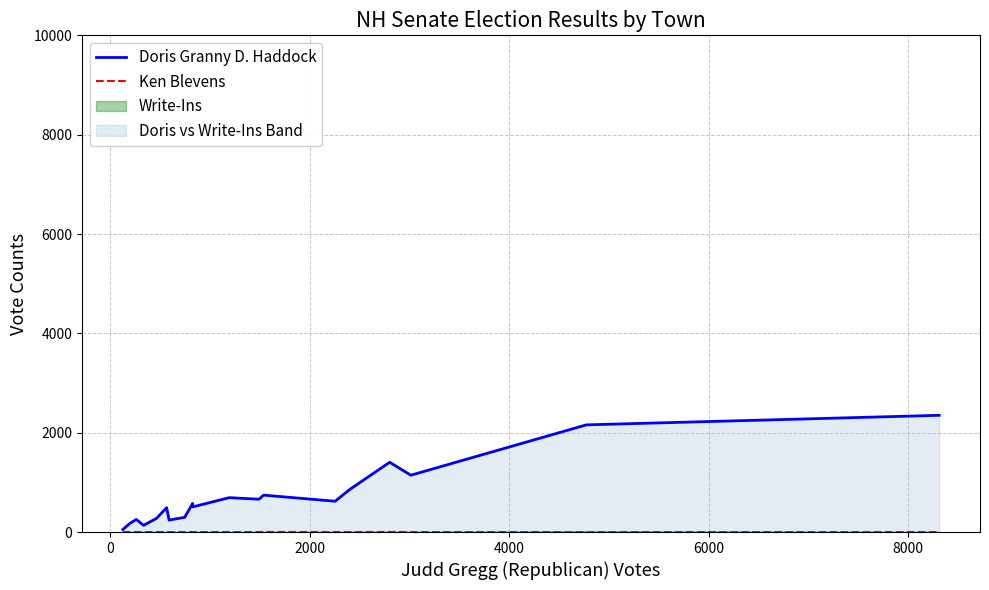

Reading left to right, transcribe all the data shown in this chart.

Doris Granny D. Haddock: 50	172	254	135	276	491	241	296	575	506	692	661	743	620	701	862	1405	1144	2158	2350
Ken Blevens: 0	0	0	0	0	0	0	0	0	0	0	0	2	0	1	0	2	0	0	0